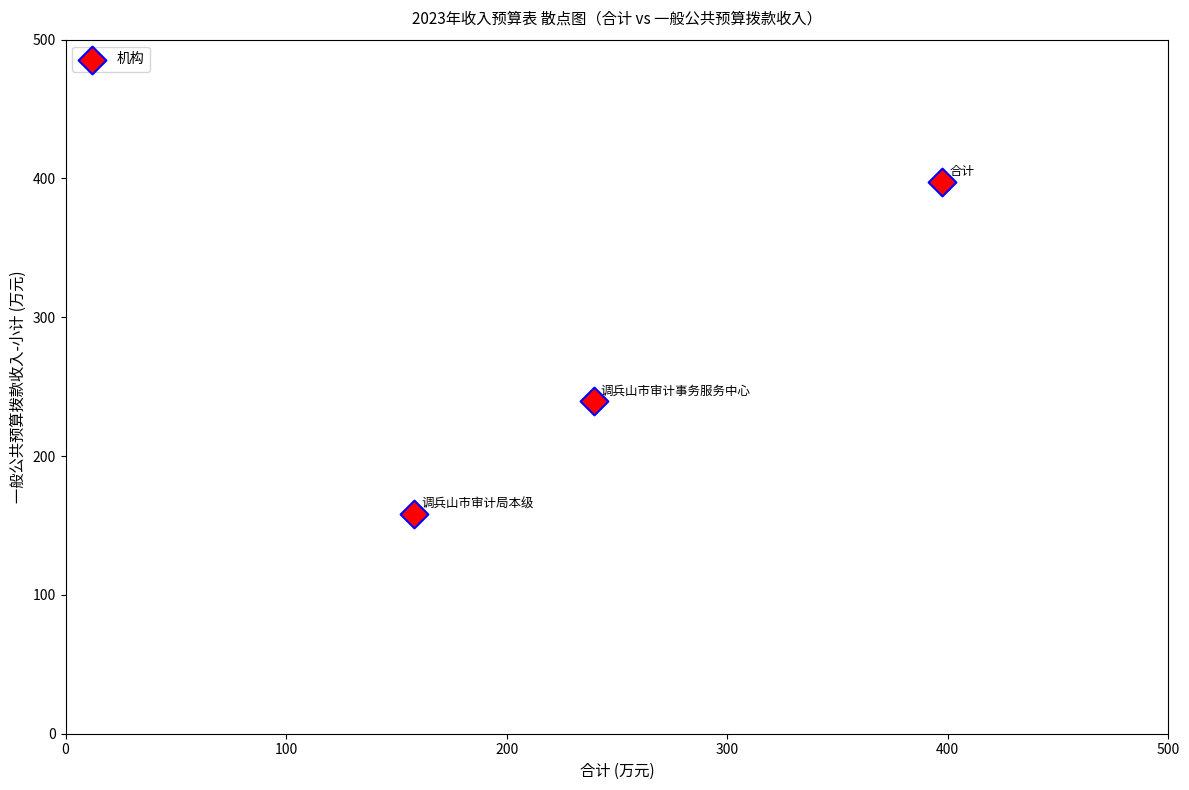

What Y value in the scatter plot is closest to 277?

239.4